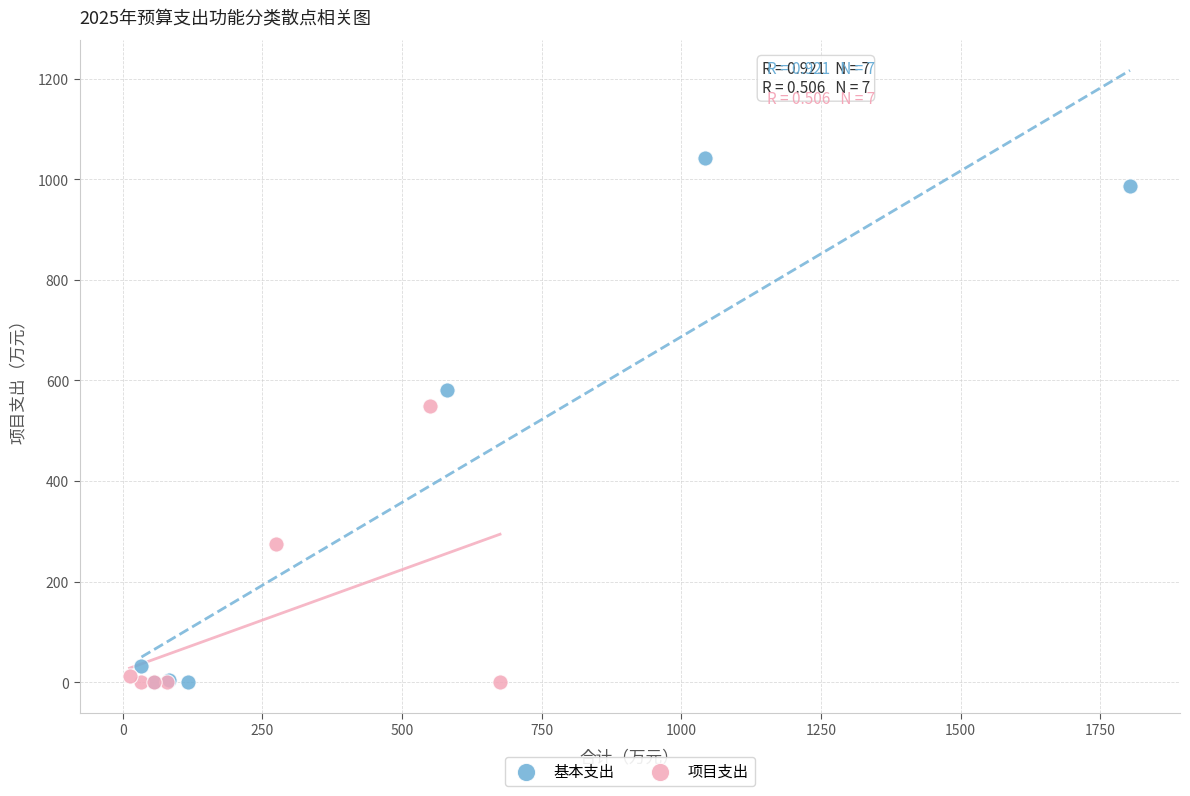

What are all the series names shown in the legend?

基本支出, 项目支出